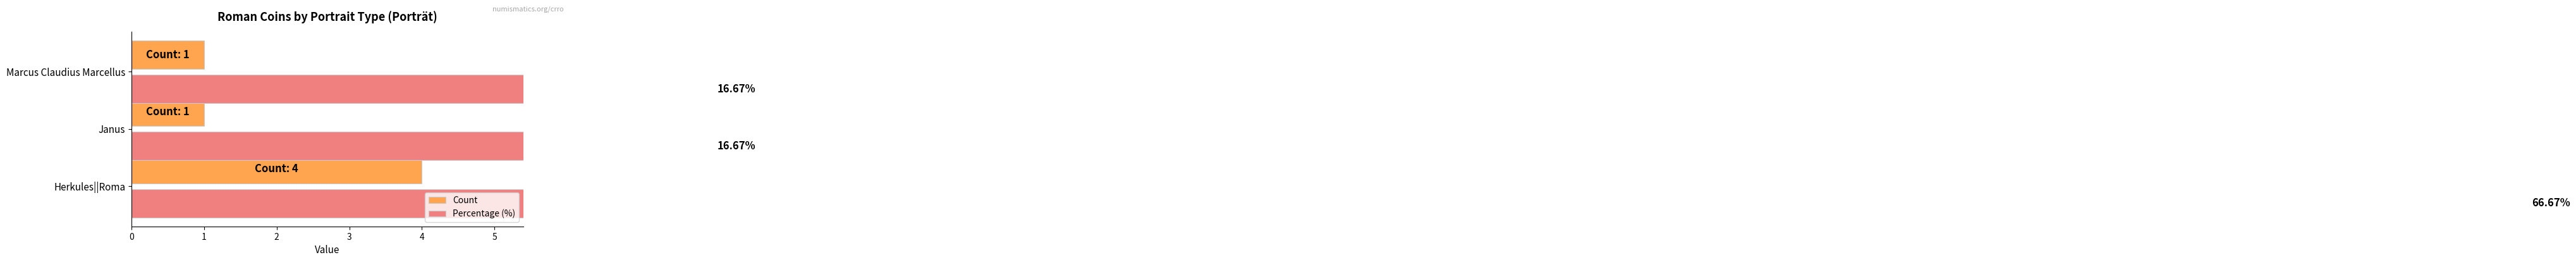

What is the total value across all series at Janus?

17.7